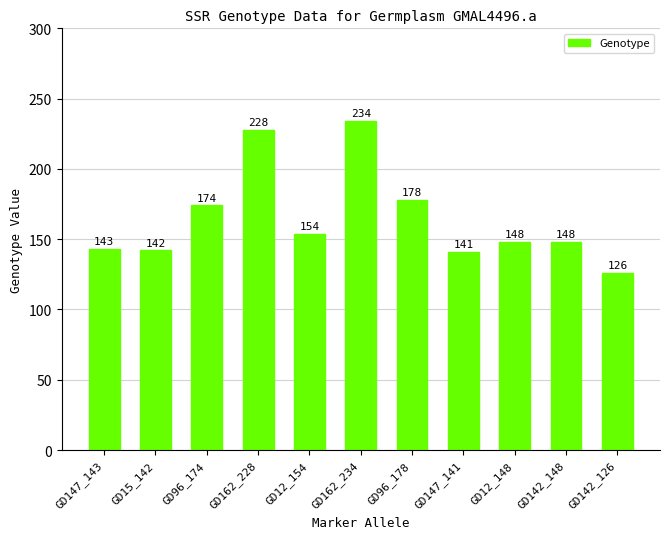

What is the sum of all values?

1816